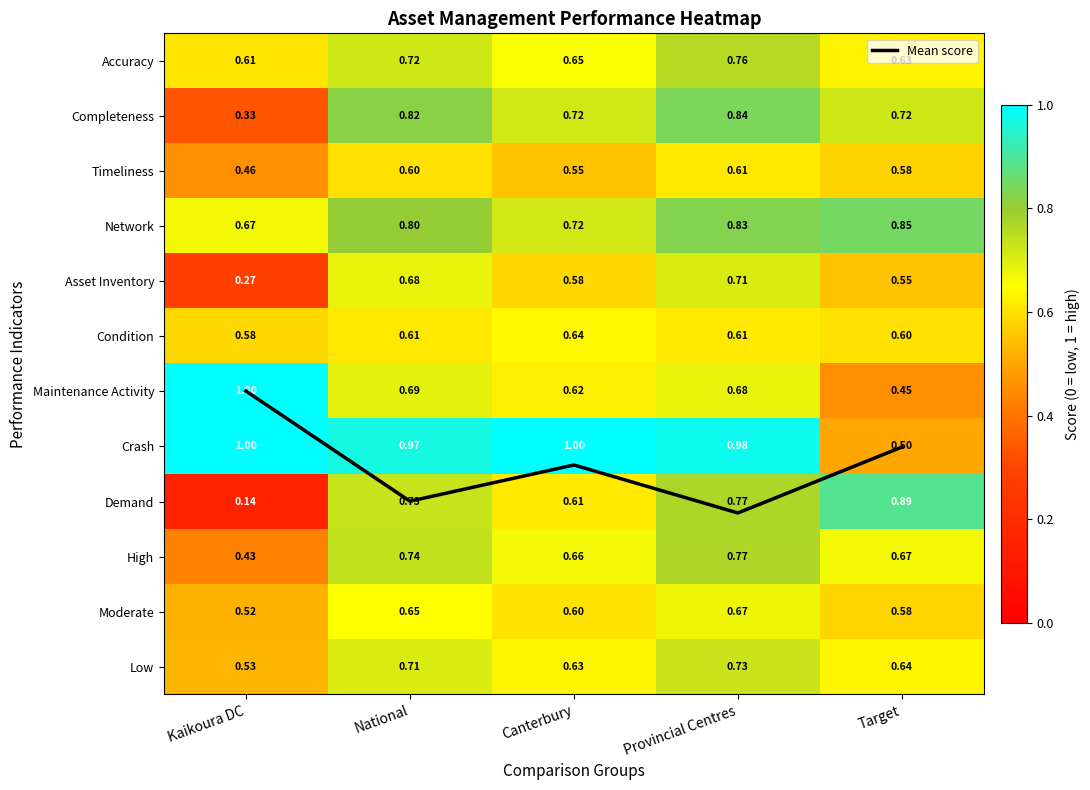

What is the maximum value for Completeness?

0.8